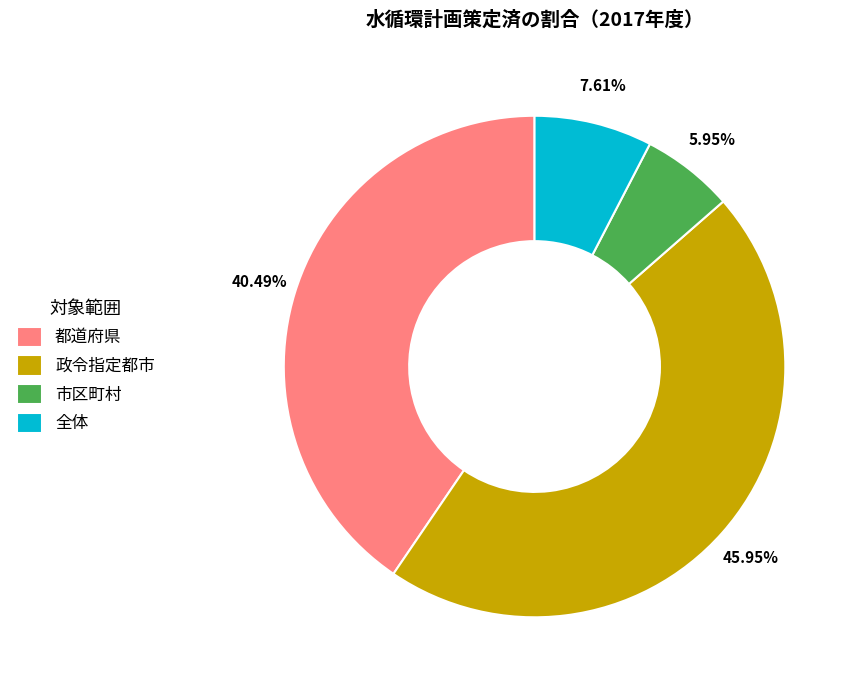

Which has a higher value, 全体 or 政令指定都市?

政令指定都市